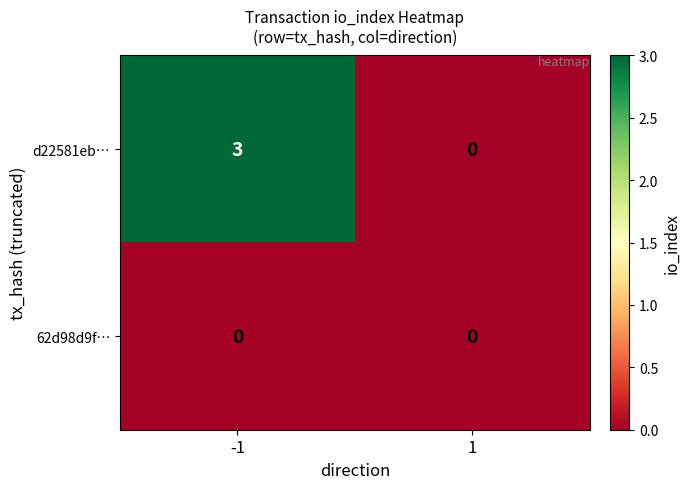

Reading right to left, extract all data points from this chart.

d22581eb…: 0	3
62d98d9f…: 0	0